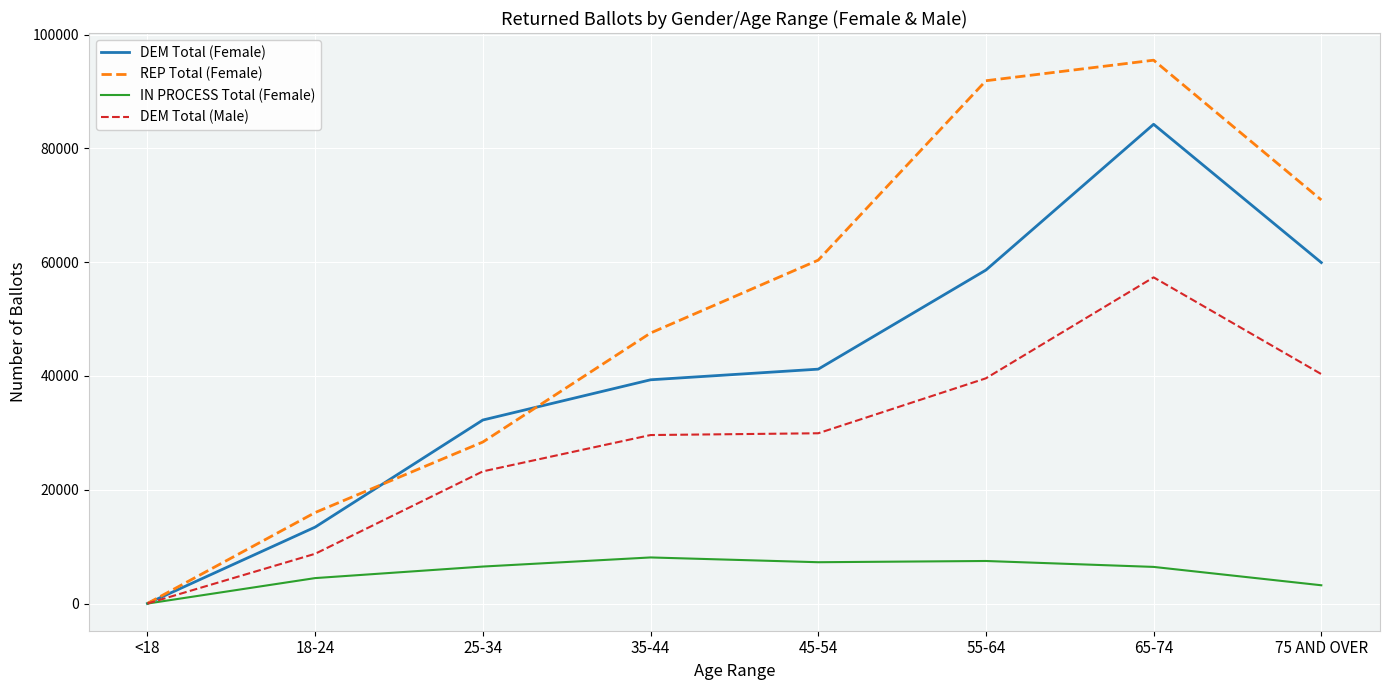

What is the highest value of the DEM Total (Male) series?

57335